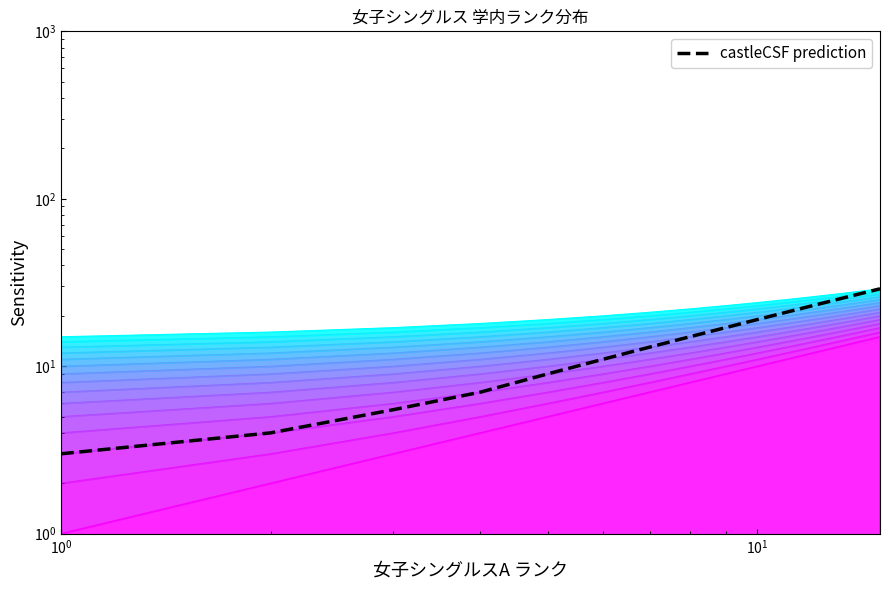

Does the chart have visible grid lines?

No